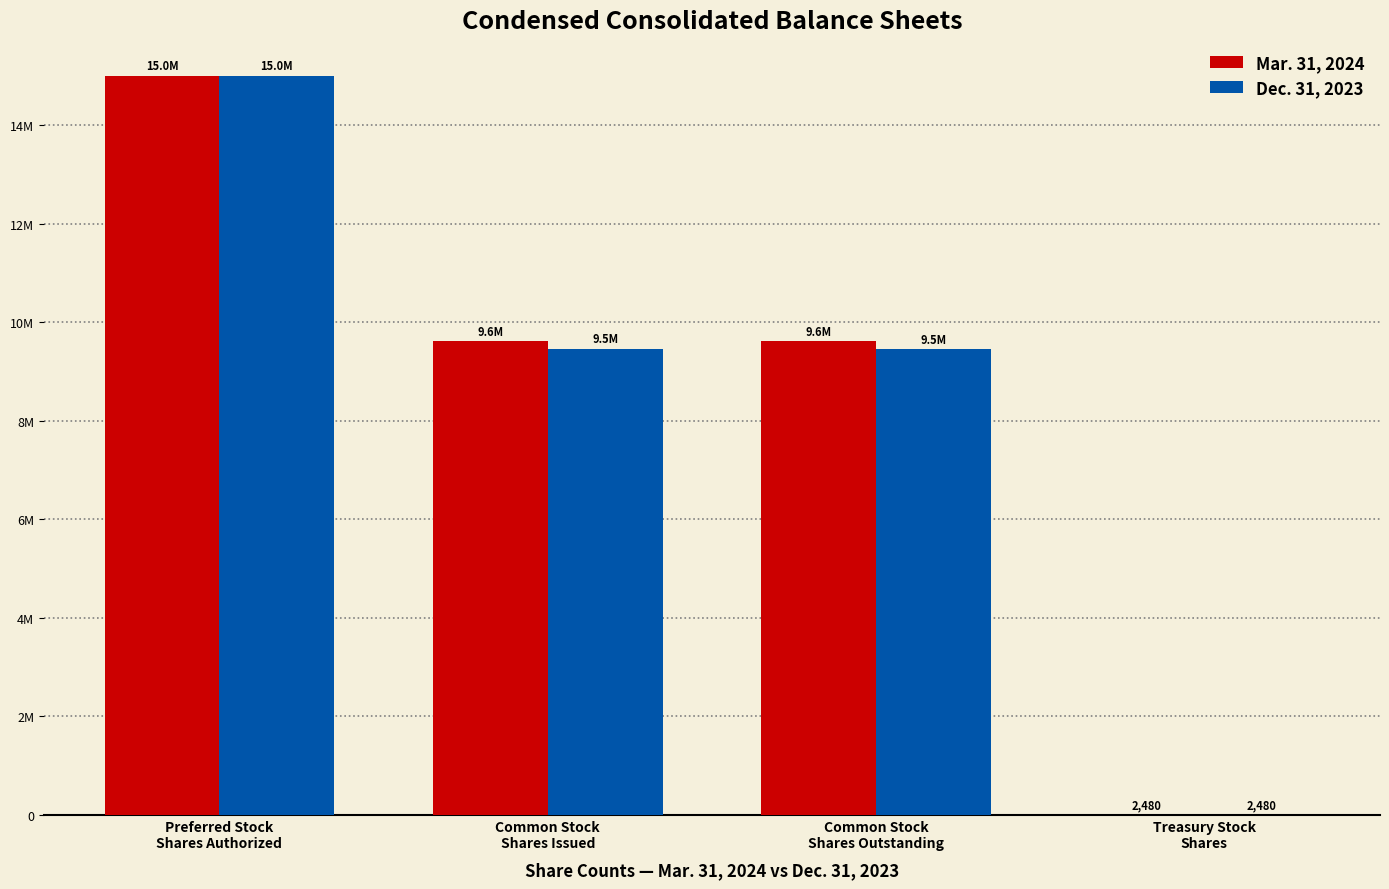

What is the label of the 2nd bar from the left?

Common Stock
Shares Issued